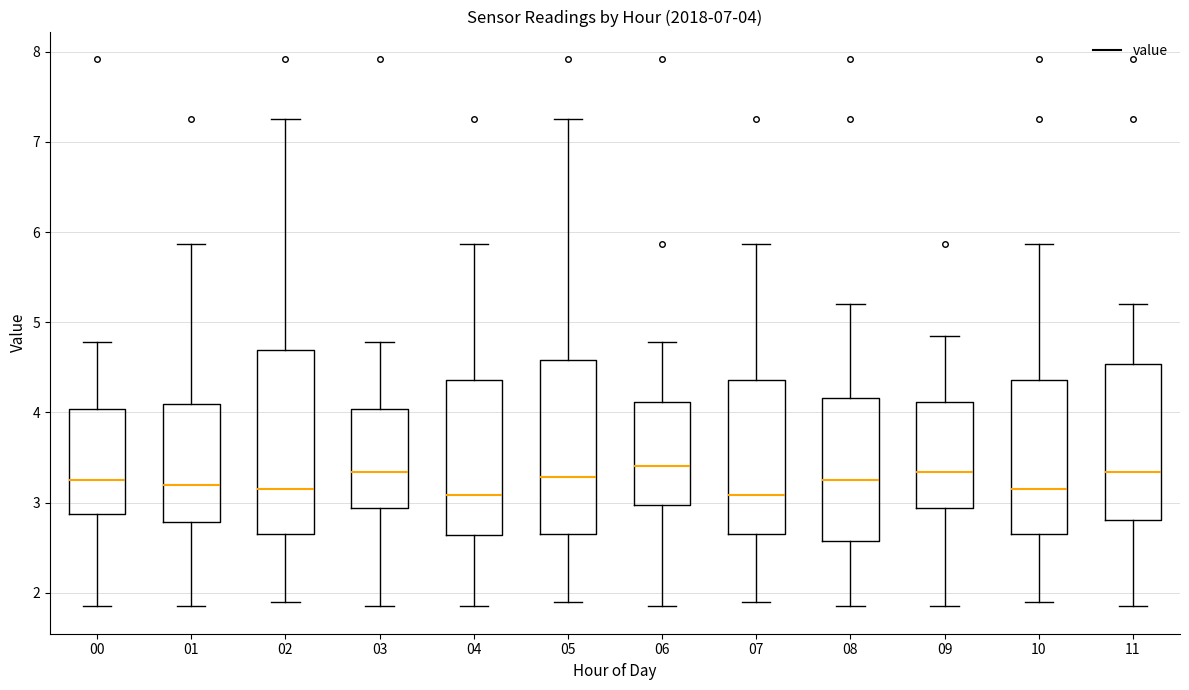

Comparing the boxes themselves (not the whiskers), which one is the tallest?

02